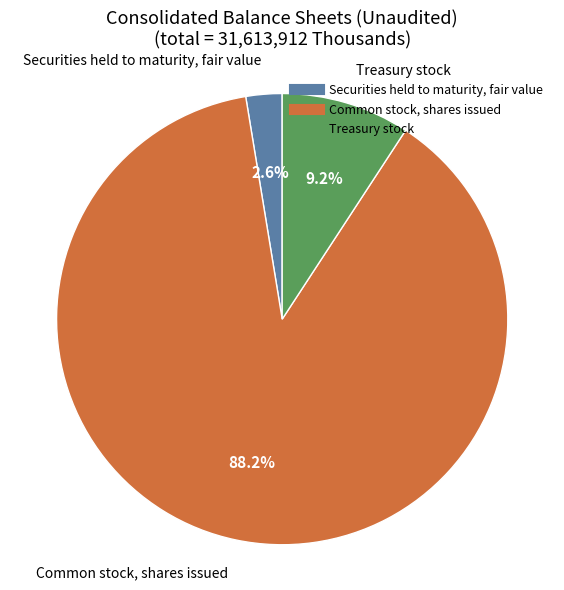

Approximately how many times larger is the value at Common stock, shares issued compared to Treasury stock?

9.6